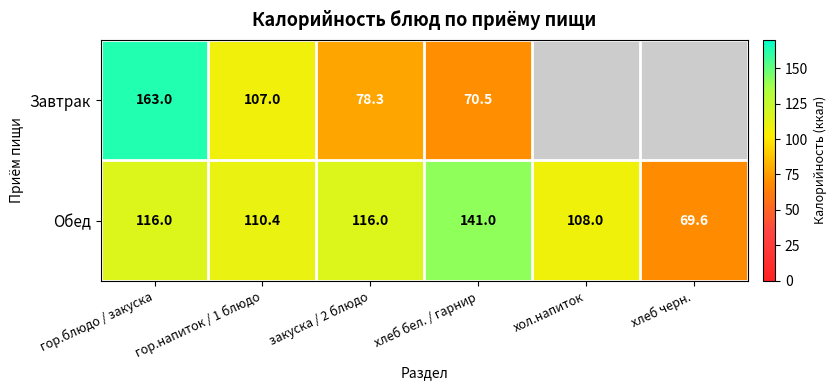

True or false: Обед has a value of 108.0 at хол.напиток.

True